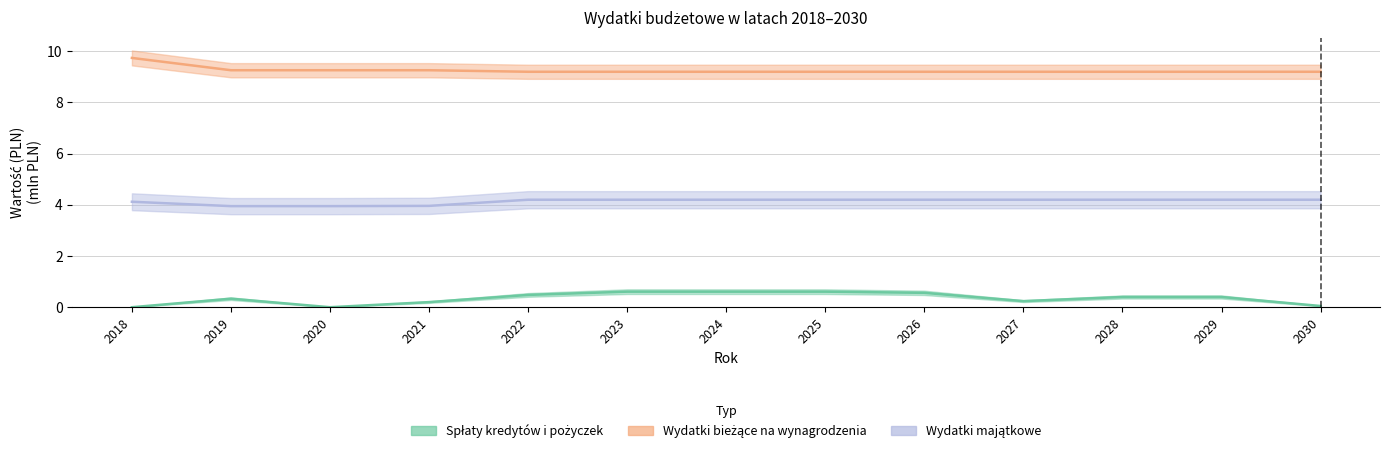

At how many categories does at least one series exceed 0?

13